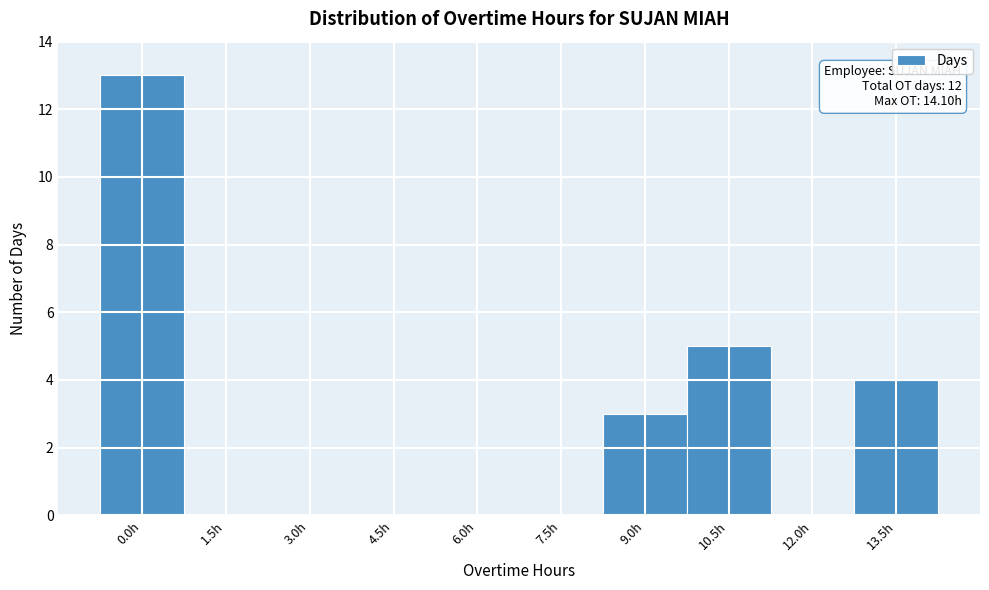

Reading left to right, extract all data points from this chart.

0.0h=13	1.5h=0	3.0h=0	4.5h=0	6.0h=0	7.5h=0	9.0h=3	10.5h=5	12.0h=0	13.5h=4